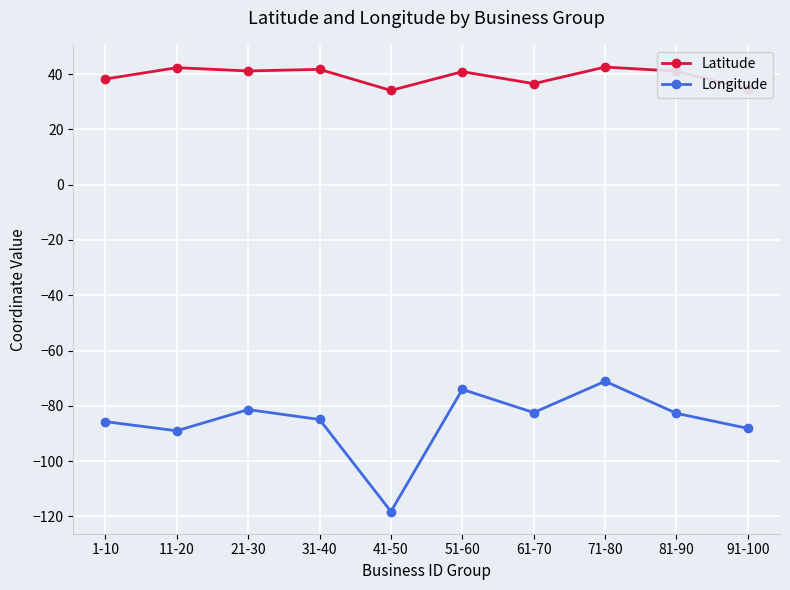

What are all the series names shown in the legend?

Latitude, Longitude